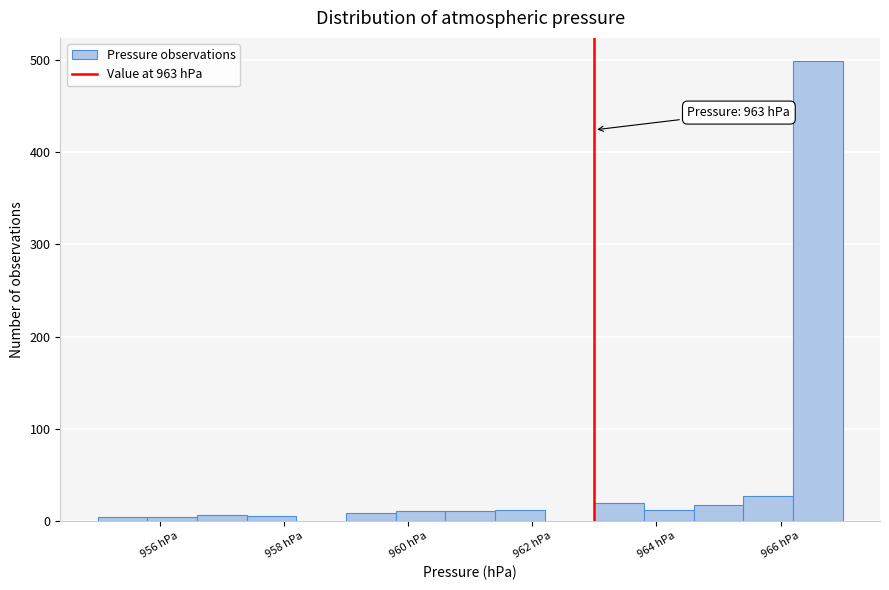

Over which range of the x-axis is the bar tallest?

966.2 to 967.0